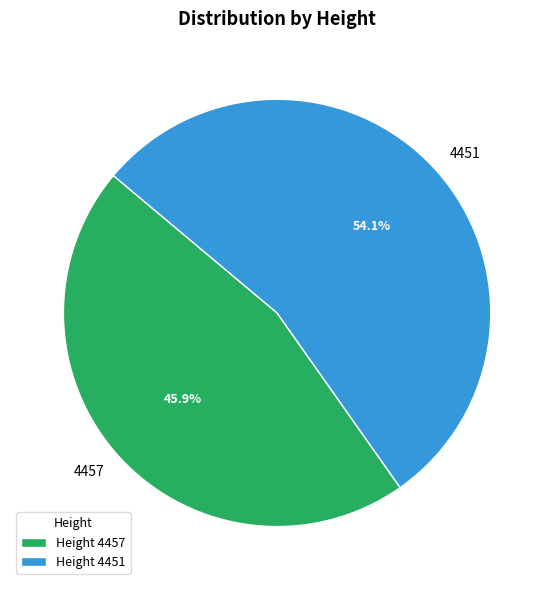

Is it true that 4451 is 42% of the pie?

False